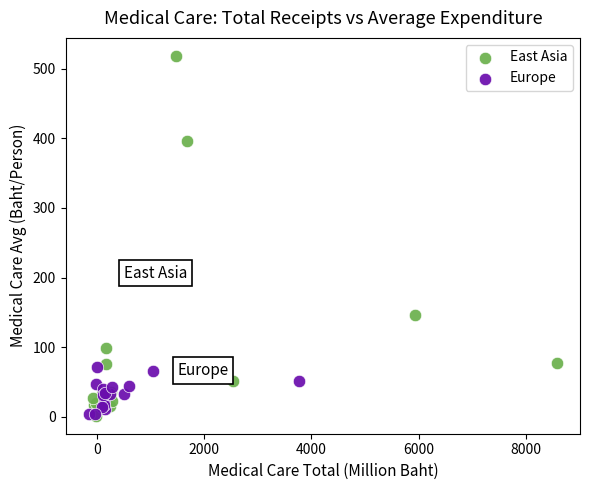

Which series reaches the maximum Y coordinate?

East Asia